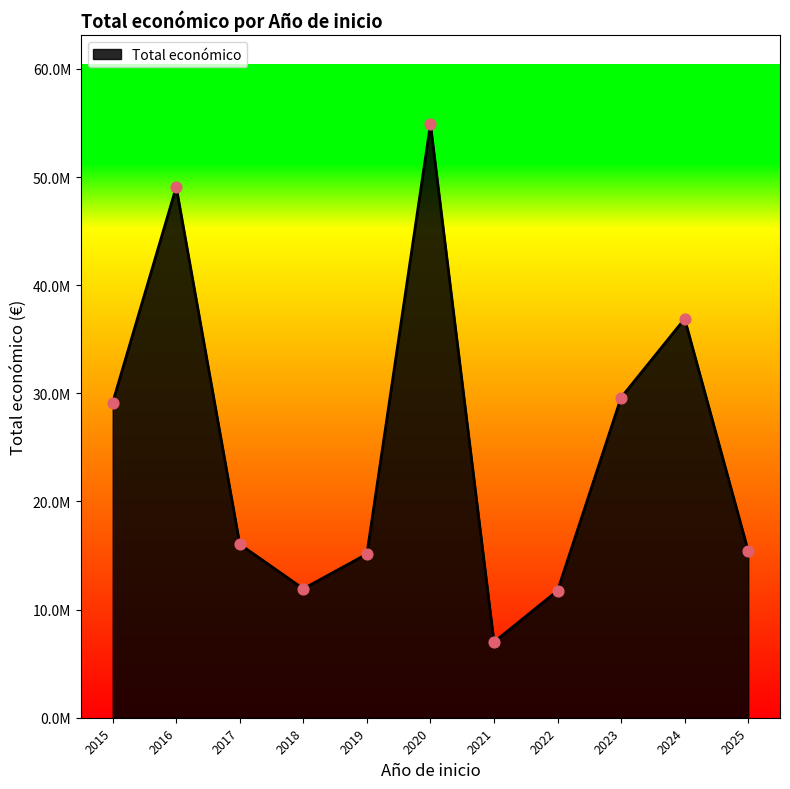

Between 2016 and 2017, which is larger?

2016